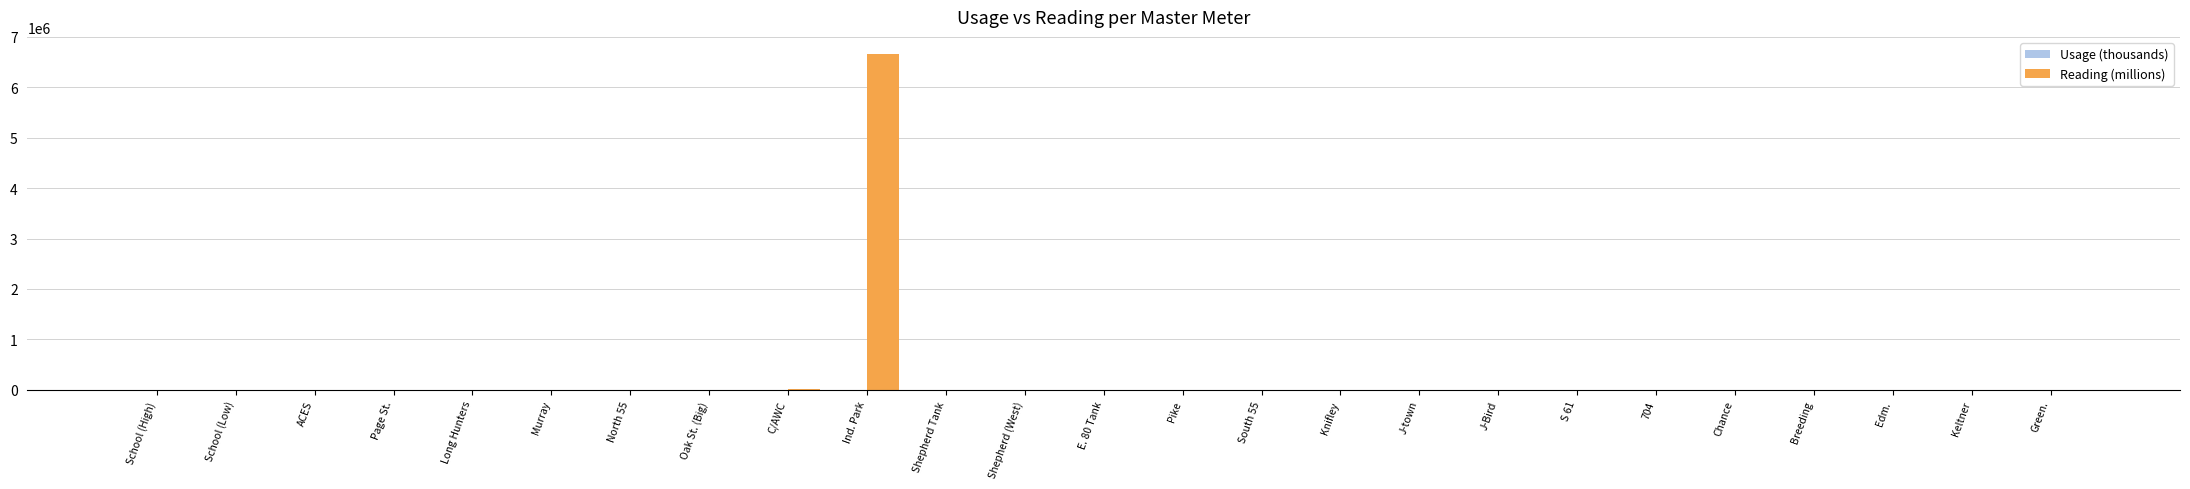

Which category has the highest value across all series?

Ind. Park